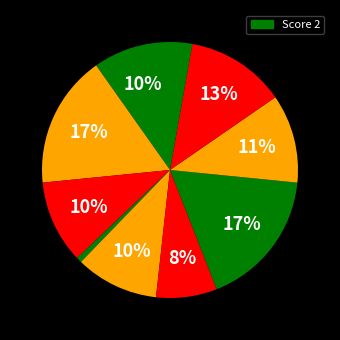

How many slices are in this pie chart?

10